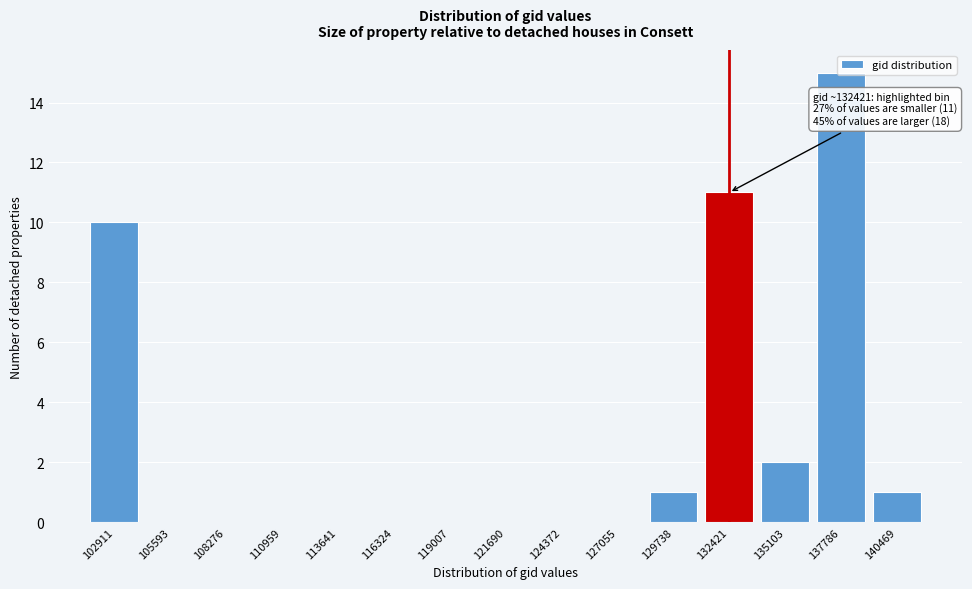

What is the maximum value shown in the chart?

15